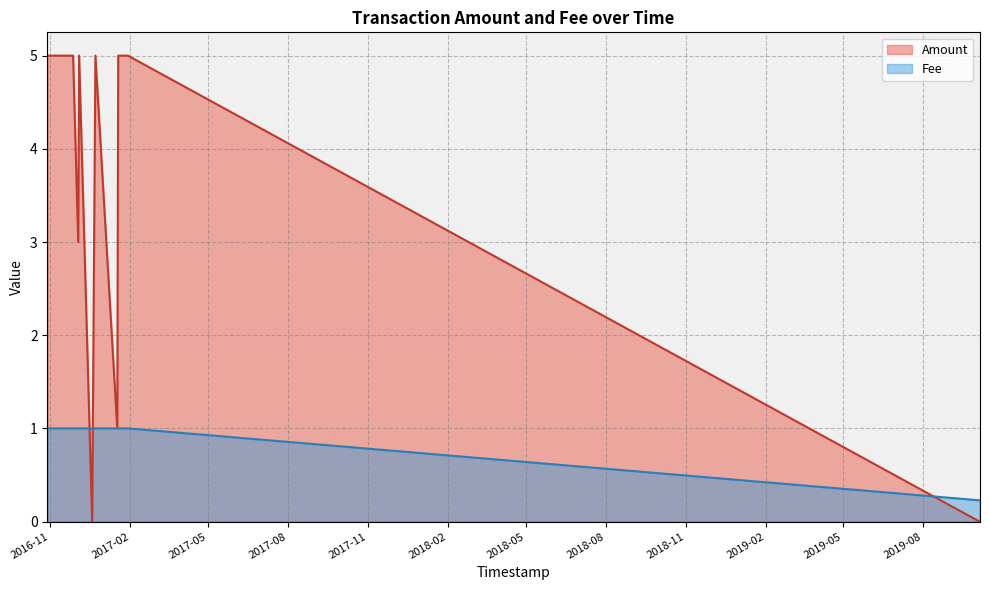

Reading right to left, list all the values displayed in this chart.

Amount: 2019-10-04 14:30:44=0.0	2017-01-29 00:30:35=5.0	2017-01-24 22:08:22=5.0	2017-01-17 21:40:25=5.0	2017-01-16 20:17:51=1.0	2016-12-22 17:04:27=5.0	2016-12-18 23:59:53=0.0	2016-12-03 23:29:36=5.0	2016-12-02 22:48:55=3.0	2016-11-27 01:41:58=5.0	2016-10-28 14:44:04=5.0
Fee: 2019-10-04 14:30:44=0.2	2017-01-29 00:30:35=1.0	2017-01-24 22:08:22=1.0	2017-01-17 21:40:25=1.0	2017-01-16 20:17:51=1.0	2016-12-22 17:04:27=1.0	2016-12-18 23:59:53=1.0	2016-12-03 23:29:36=1.0	2016-12-02 22:48:55=1.0	2016-11-27 01:41:58=1.0	2016-10-28 14:44:04=1.0